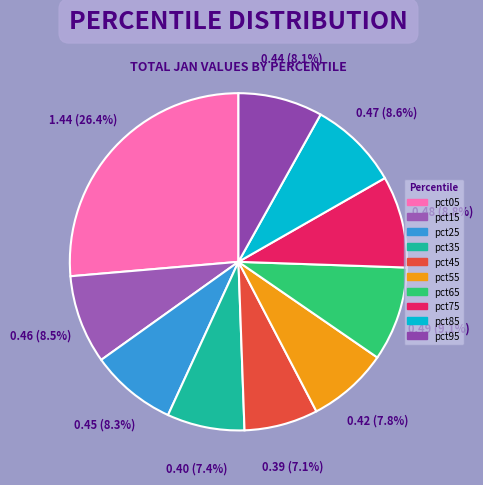

Is there a majority slice in this chart?

No